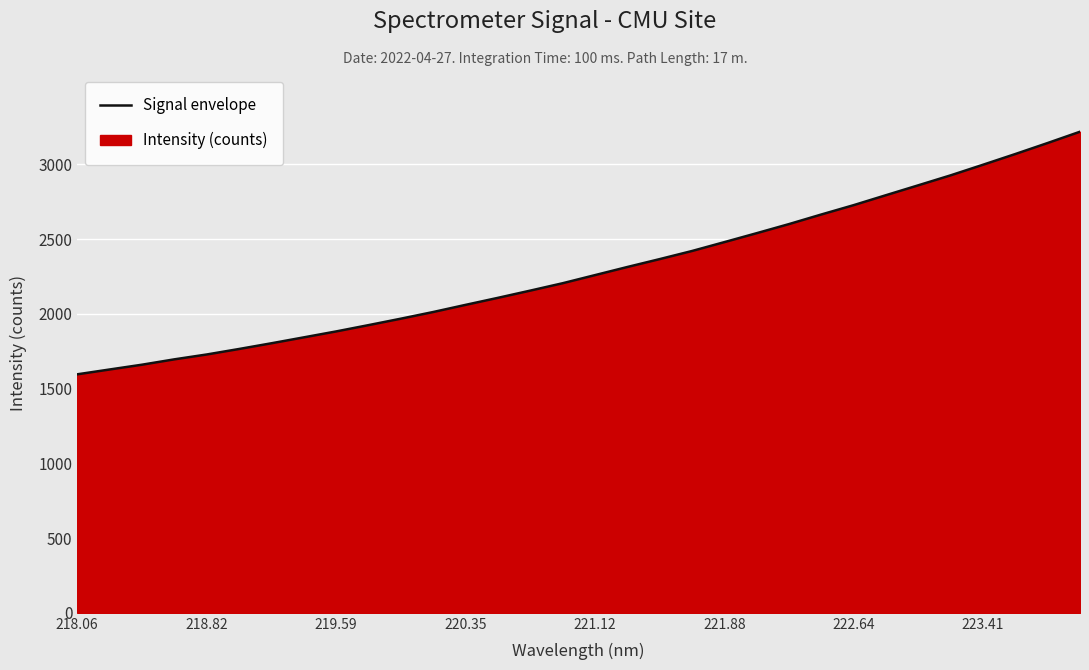

What is the average value?

2294.2